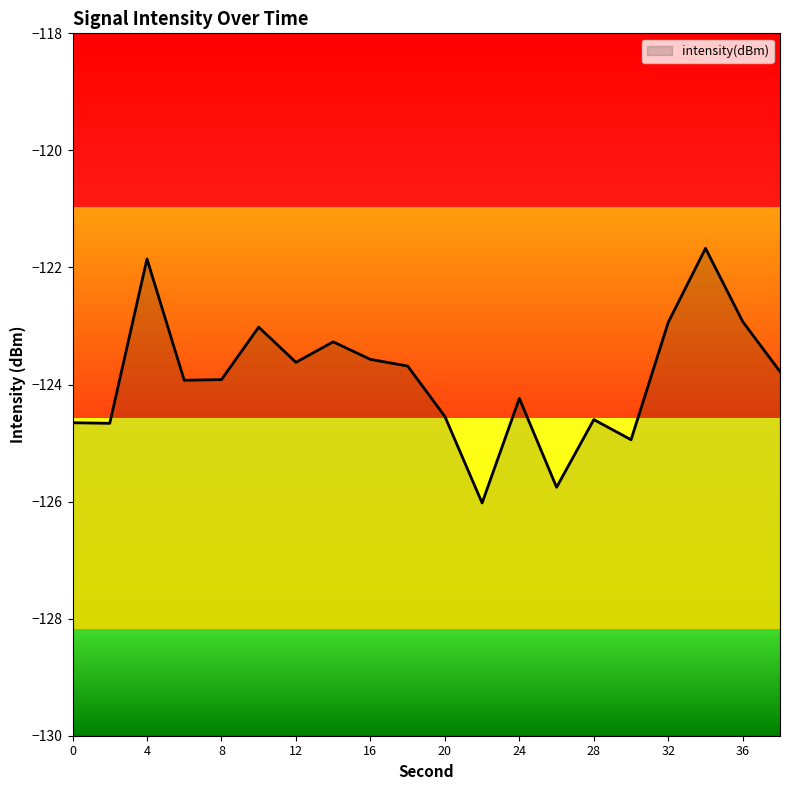

List the labels in order of value, smallest first.

22, 26, 30, 2, 0, 28, 20, 24, 6, 8, 38, 18, 12, 16, 14, 10, 32, 36, 4, 34